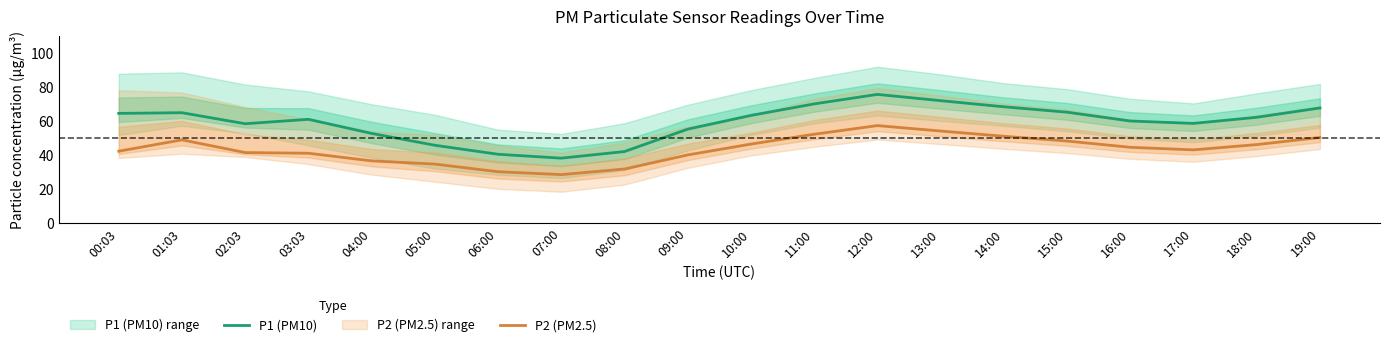

Between 04:00 and 10:00, which series saw the biggest shift?

P1 (PM10)